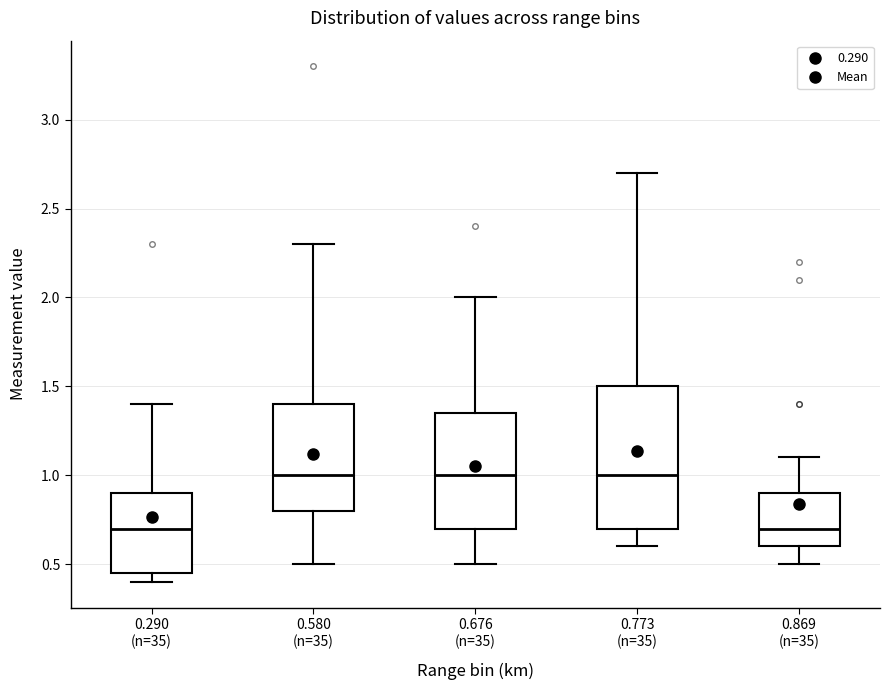

Reading left to right, read every box against the y-axis: the position of its median line, the range the box covers, and the ends of its whiskers. The values are not printed on the chart, so give them approximately, as read against the axis.

0.290 (n=35): median 0.70, box 0.45 to 0.90, whiskers 0.40 to 1.40
0.580 (n=35): median 1.00, box 0.80 to 1.40, whiskers 0.50 to 2.30
0.676 (n=35): median 1.00, box 0.70 to 1.35, whiskers 0.50 to 2.00
0.773 (n=35): median 1.00, box 0.70 to 1.50, whiskers 0.60 to 2.70
0.869 (n=35): median 0.70, box 0.60 to 0.90, whiskers 0.50 to 1.10